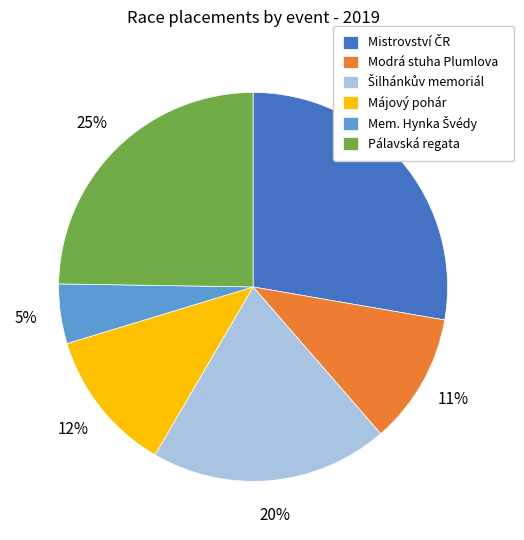

To the nearest percent, what portion does Modrá stuha Plumlova represent?

11%